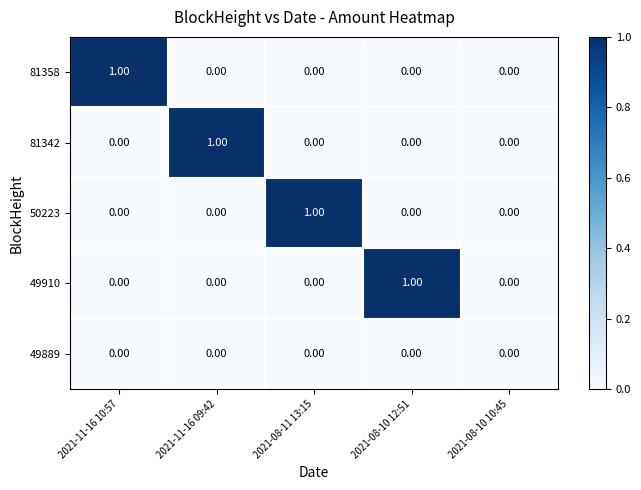

Between 2021-11-16 09:42 and 2021-08-10 10:45, which series saw the biggest shift?

81342